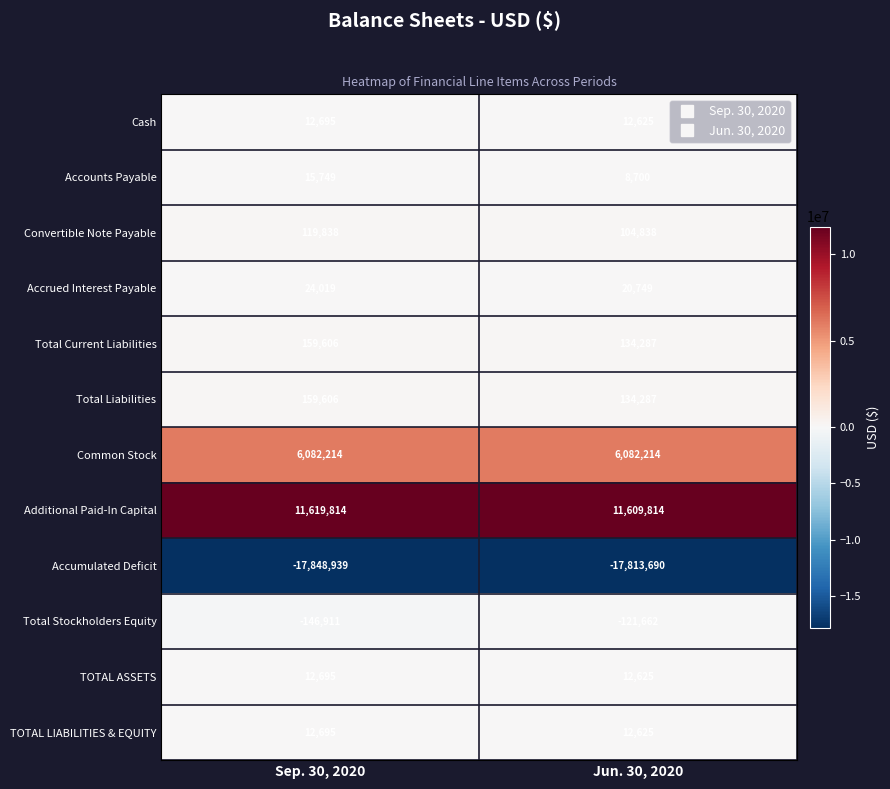

Reading right to left, list all the values displayed in this chart.

Cash: 12625	12695
Accounts Payable: 8700	15749
Convertible Note Payable: 104838	119838
Accrued Interest Payable: 20749	24019
Total Current Liabilities: 134287	159606
Total Liabilities: 134287	159606
Common Stock: 6082214	6082214
Additional Paid-In Capital: 11609814	11619814
Accumulated Deficit: -17813690	-17848939
Total Stockholders Equity: -121662	-146911
TOTAL ASSETS: 12625	12695
TOTAL LIABILITIES & EQUITY: 12625	12695